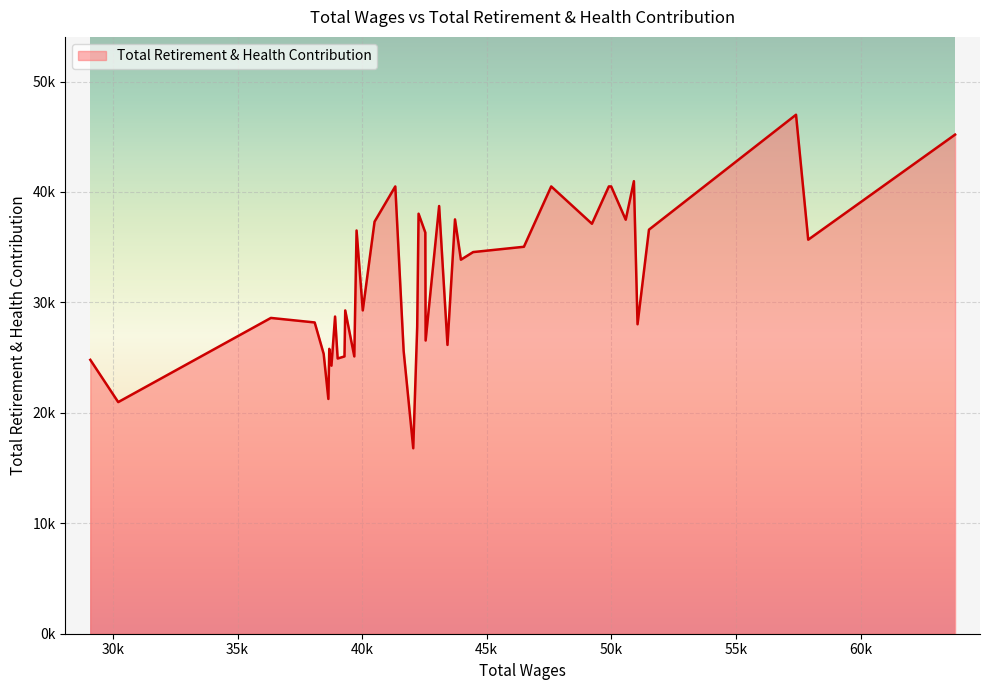

Does the chart display data point markers on the line(s)?

No